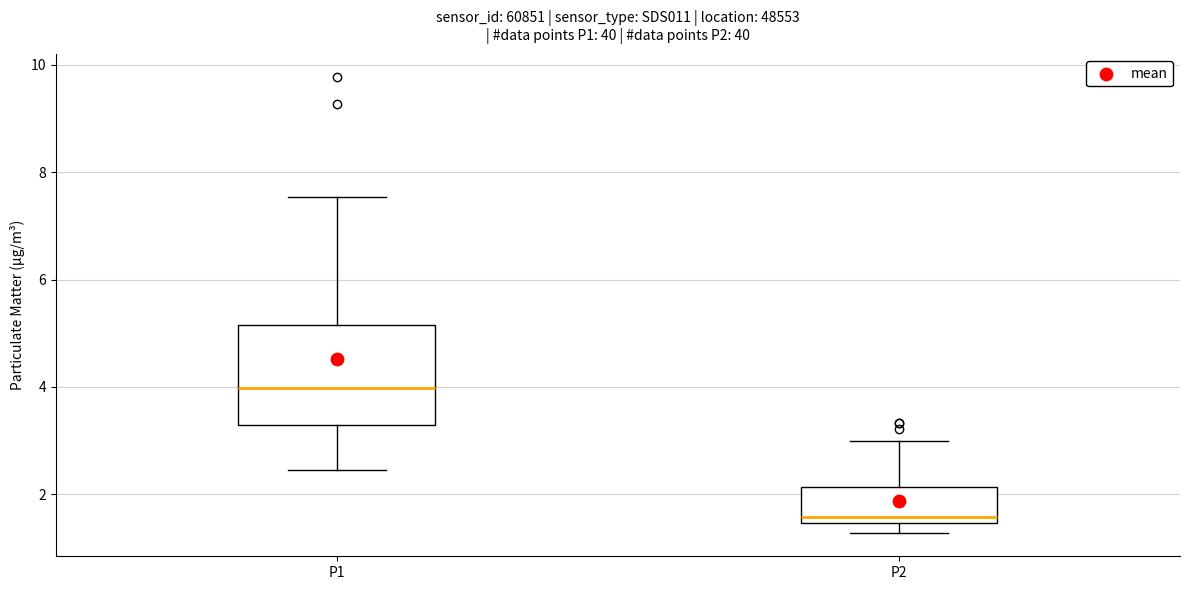

Reading left to right, read every box against the y-axis: the position of its median line, the range the box covers, and the ends of its whiskers. The values are not printed on the chart, so give them approximately, as read against the axis.

P1: median 4.0, box 3.2 to 5.2, whiskers 2.4 to 7.6
P2: median 1.6, box 1.4 to 2.2, whiskers 1.2 to 3.0